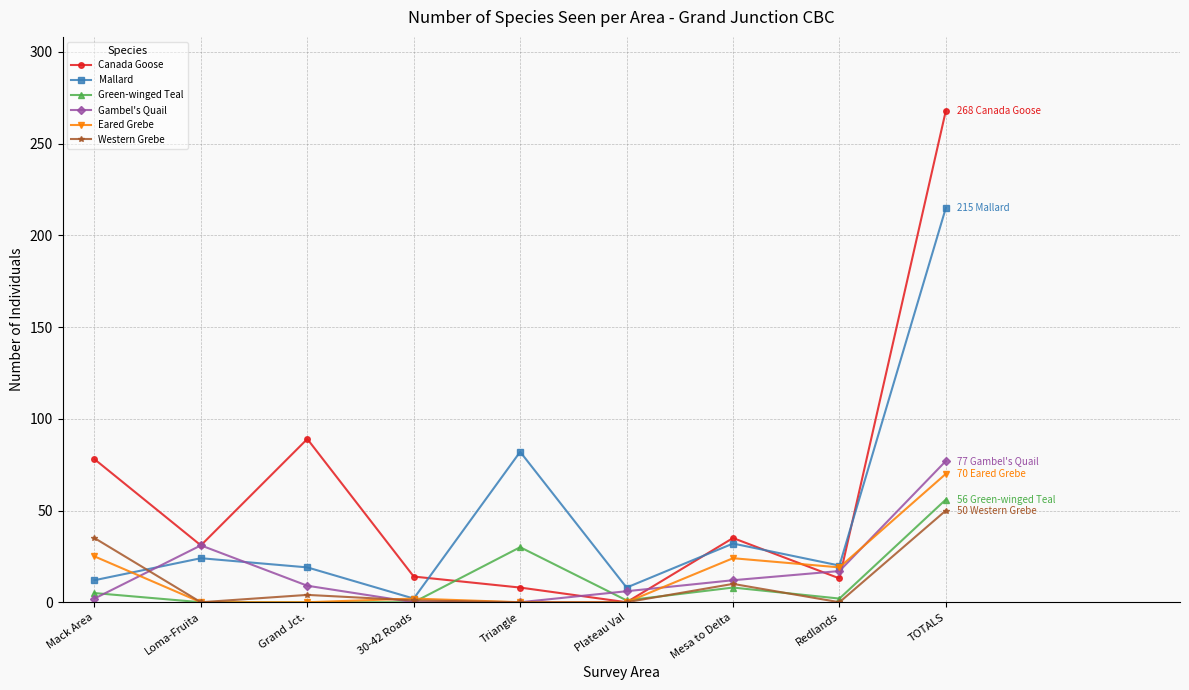

Which category has the highest value across all series?

TOTALS